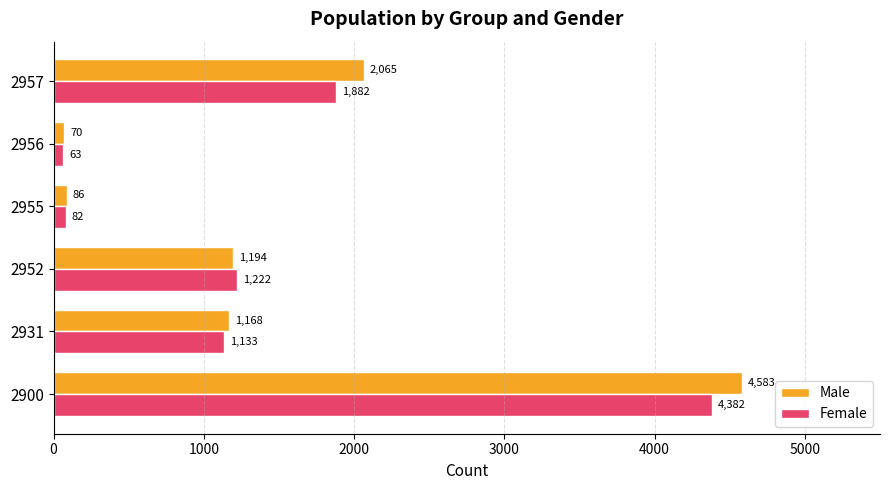

Is it true that Female equals 541 at 2931?

False